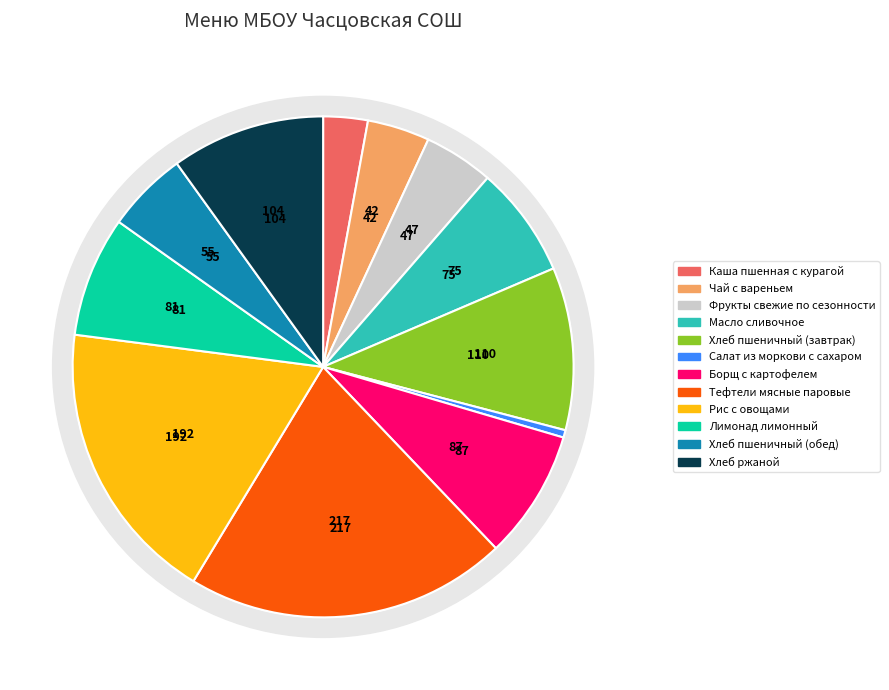

Do Чай с вареньем and Хлеб пшеничный (завтрак) together represent more than half of the pie?

No